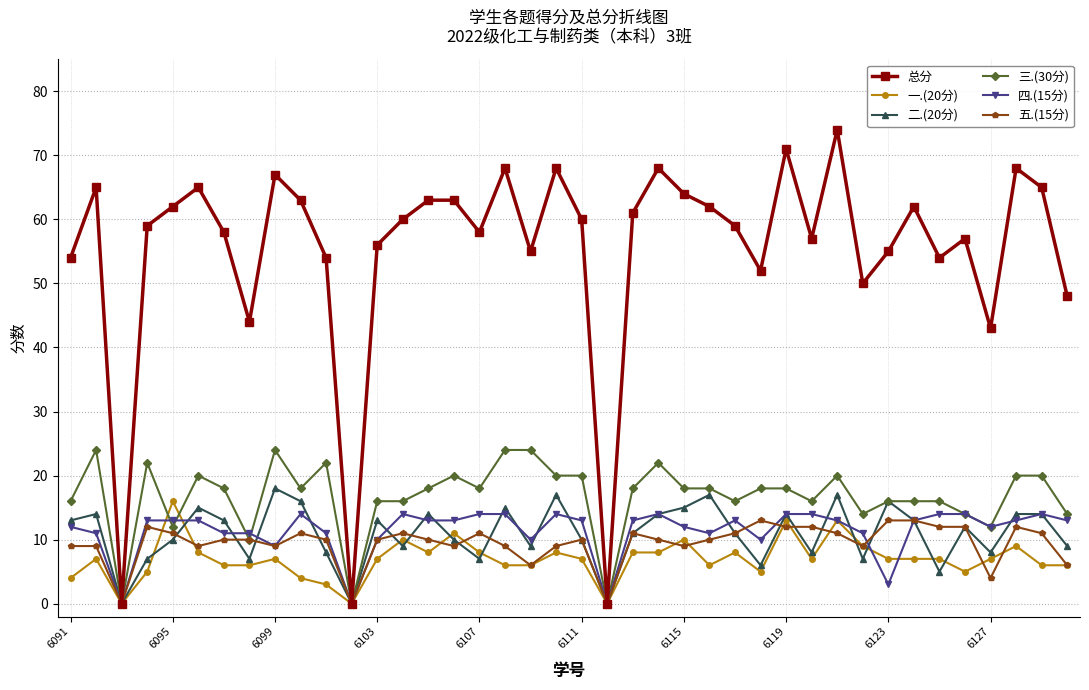

Which series has the largest range (max minus min)?

总分